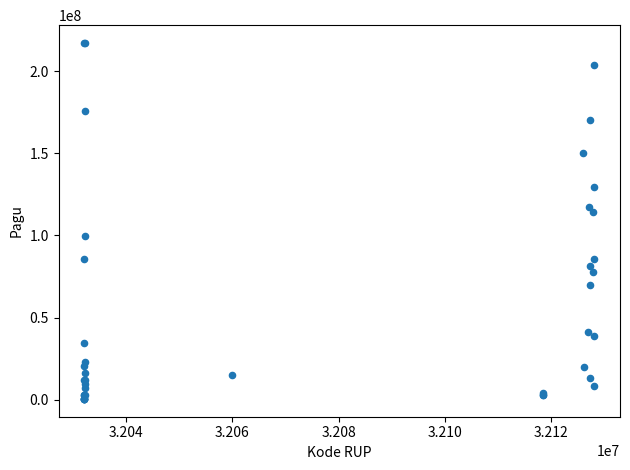

What Y value in the scatter plot is closest to 108830000?

114296000